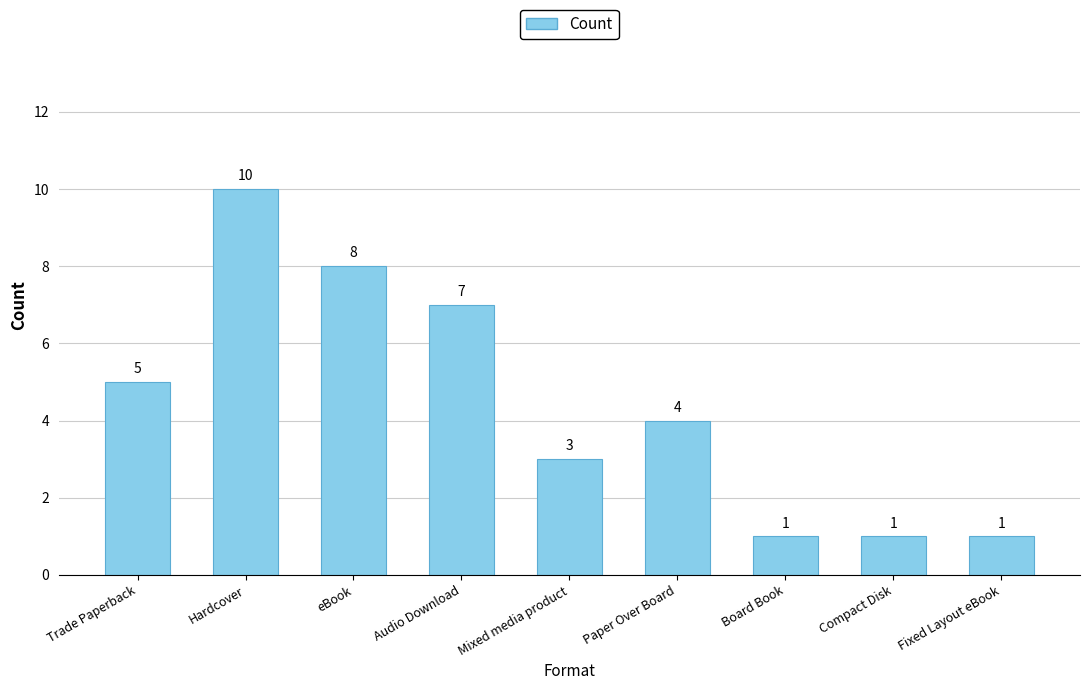

At which category does the chart reach its peak across all series?

Hardcover